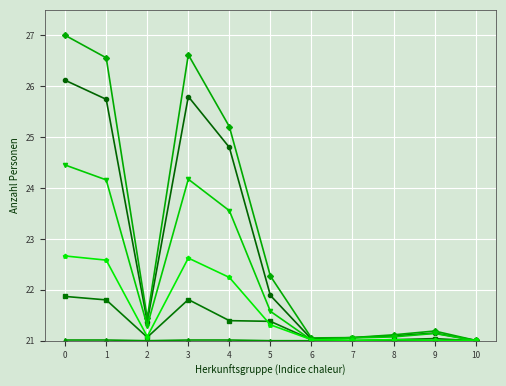

What is the difference between the highest and lowest values at 0?

6.0